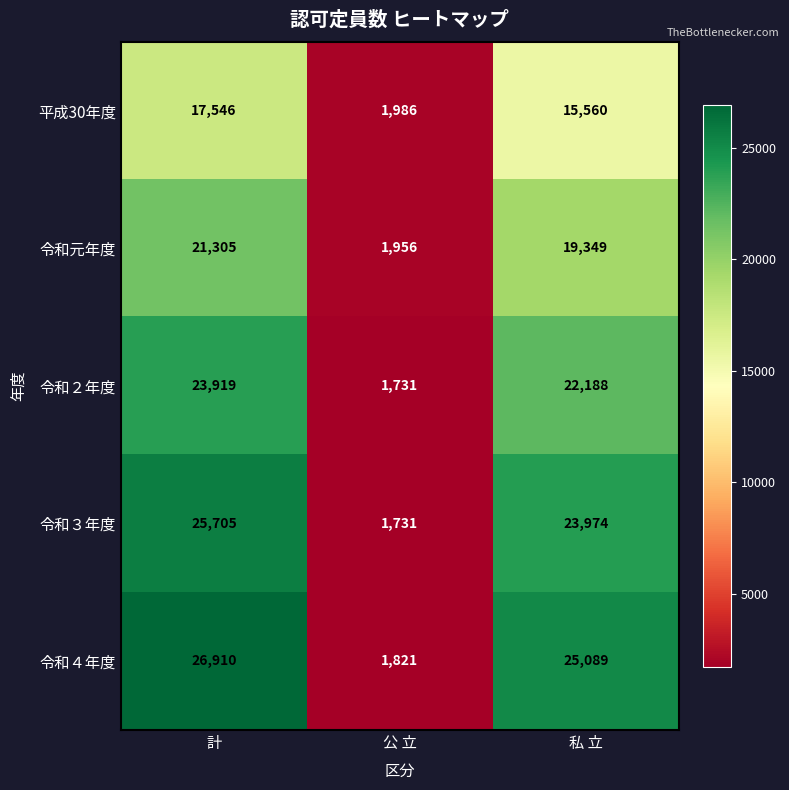

What is the spread (max minus min) of values at 計?

9364